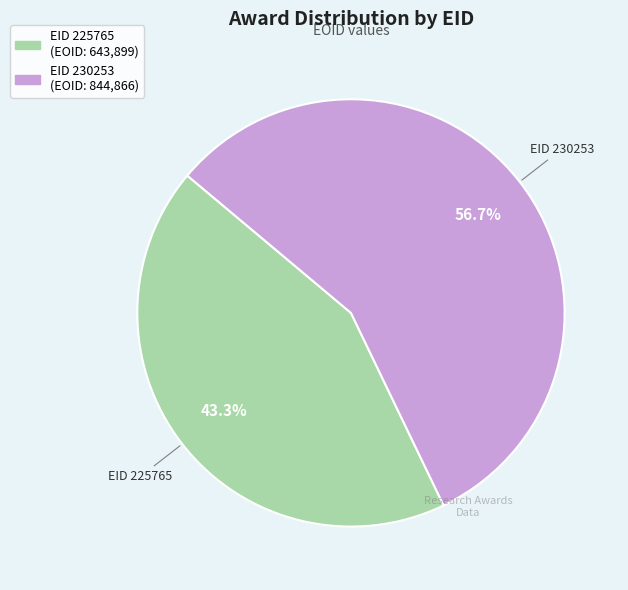

Does any single category account for the majority?

Yes